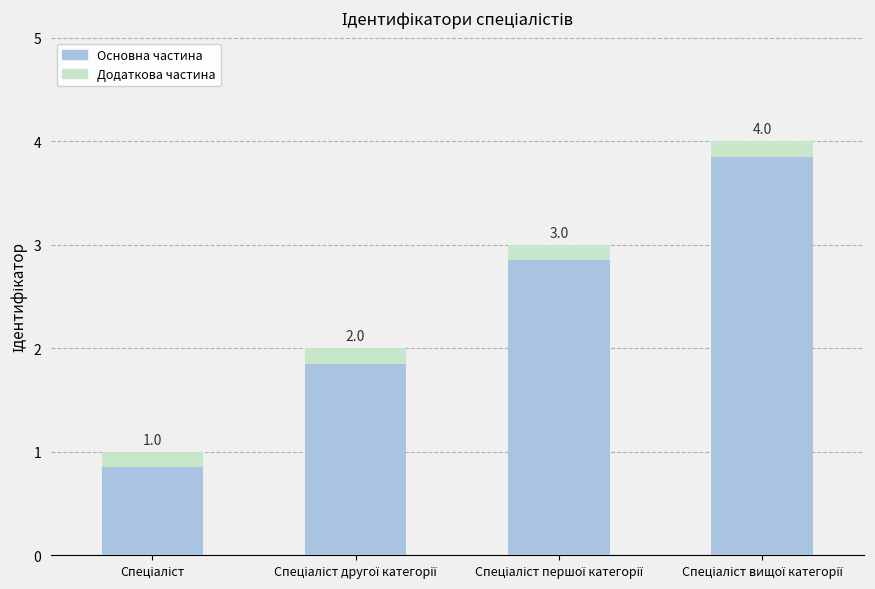

At how many categories does at least one series exceed 1?

3